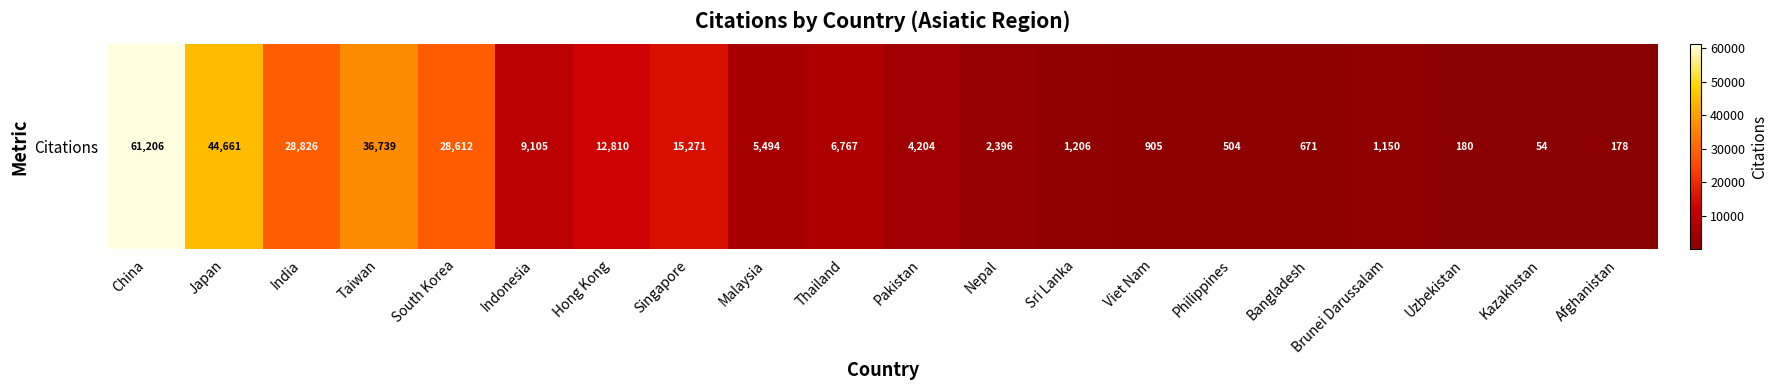

How many data points are above 5494?

9